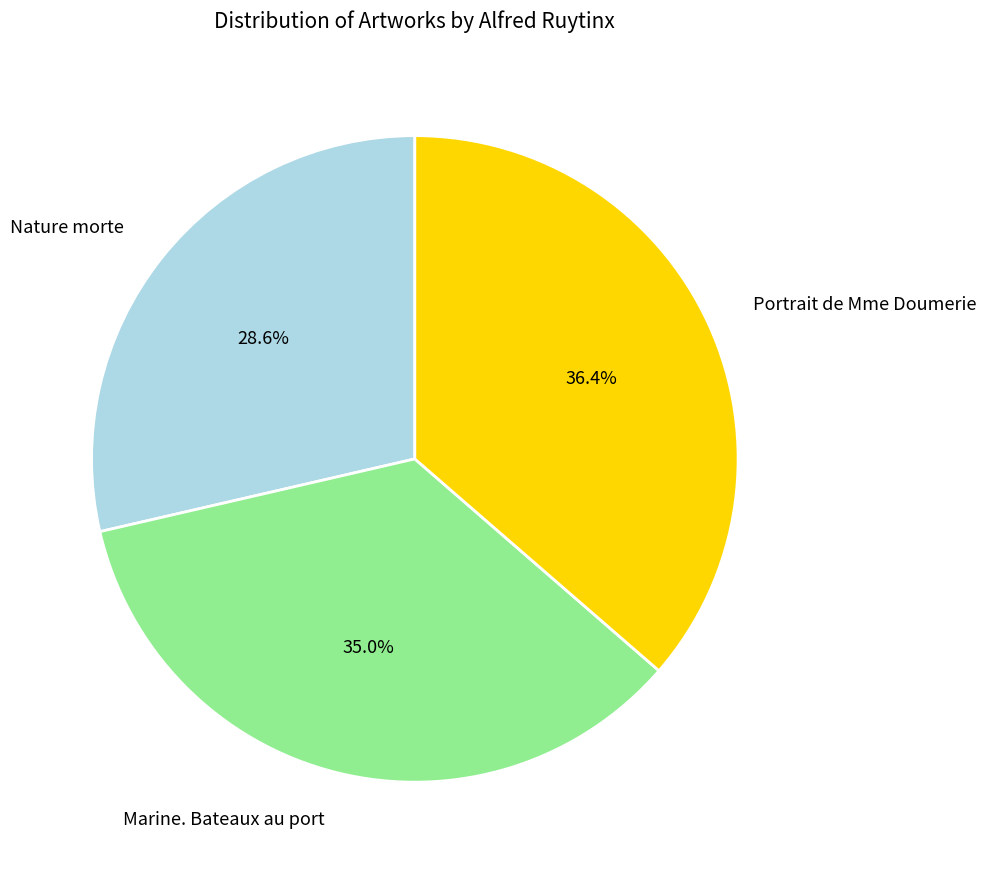

How many slices are in this pie chart?

3